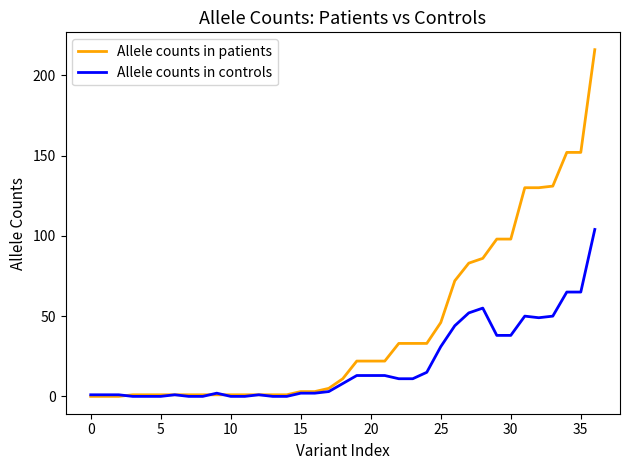

Rank the series by their average value, from lowest to highest.

Allele counts in controls, Allele counts in patients